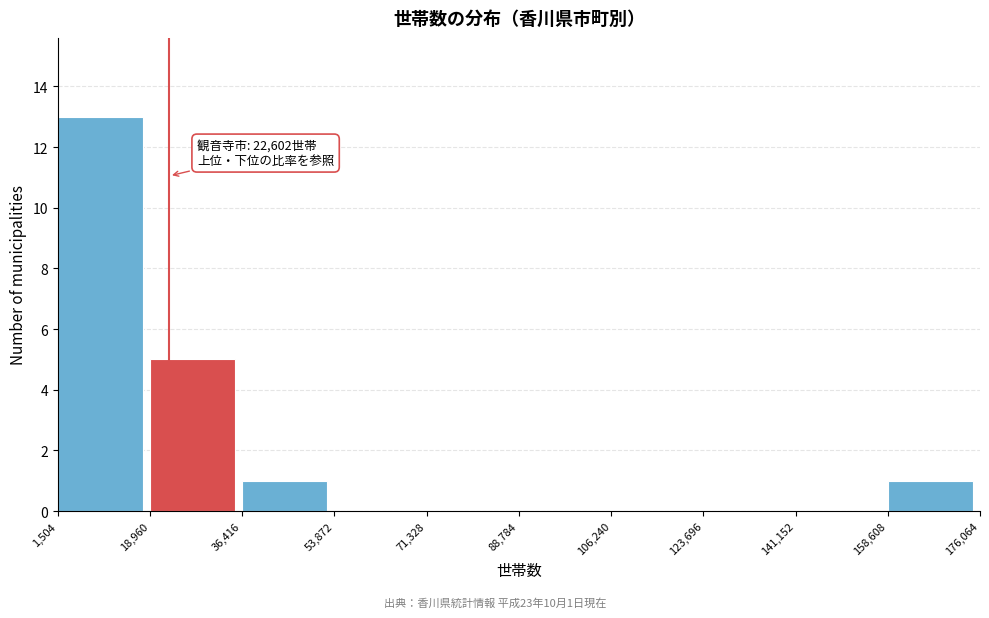

Which range on the x-axis has the tallest bar?

1,504 to 18,960